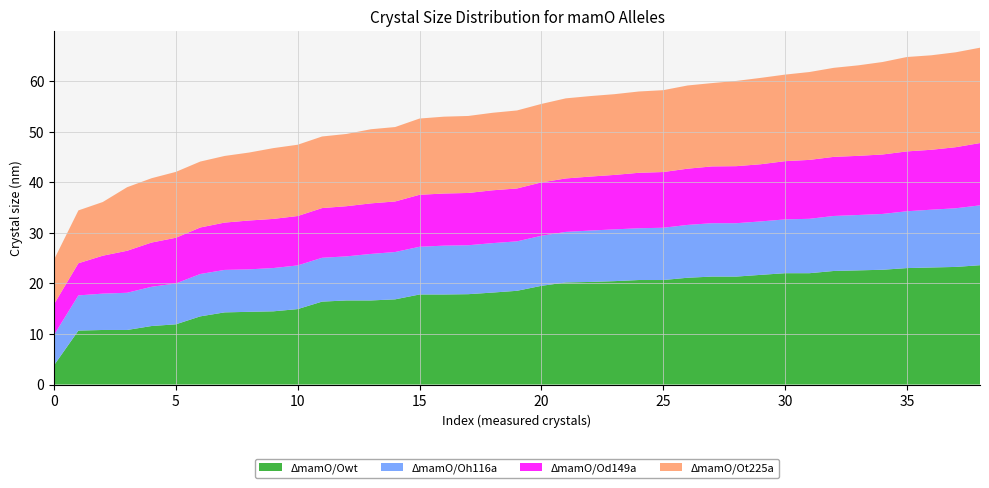

Reading left to right, list all the values displayed in this chart.

ΔmamO/Owt: 3.8	10.7	10.8	10.8	11.6	11.9	13.5	14.3	14.4	14.5	14.9	16.4	16.6	16.6	16.9	17.8	17.8	17.9	18.2	18.5	19.5	20.2	20.3	20.4	20.7	20.7	21.1	21.4	21.4	21.7	22.0	22.0	22.5	22.6	22.7	23.0	23.1	23.3	23.6
ΔmamO/Oh116a: 6.0	7.0	7.2	7.4	7.8	8.1	8.4	8.4	8.4	8.6	8.6	8.7	8.7	9.2	9.4	9.4	9.7	9.7	9.8	9.8	9.9	10.0	10.2	10.2	10.2	10.3	10.4	10.6	10.6	10.6	10.6	10.8	10.9	10.9	11.0	11.2	11.4	11.6	11.8
ΔmamO/Od149a: 6.1	6.4	7.5	8.3	8.8	9.0	9.2	9.4	9.7	9.7	9.8	9.8	9.9	10.0	10.0	10.3	10.3	10.3	10.4	10.5	10.6	10.6	10.7	10.8	11.0	11.0	11.1	11.2	11.3	11.3	11.5	11.7	11.7	11.7	11.8	11.8	11.8	12.1	12.3
ΔmamO/Ot225a: 8.8	10.4	10.6	12.6	12.7	13.0	13.0	13.2	13.4	14.0	14.1	14.2	14.3	14.7	14.7	15.1	15.2	15.2	15.3	15.4	15.5	15.8	15.9	16.0	16.1	16.2	16.5	16.5	16.9	17.1	17.1	17.4	17.6	17.9	18.3	18.7	18.7	18.8	18.9